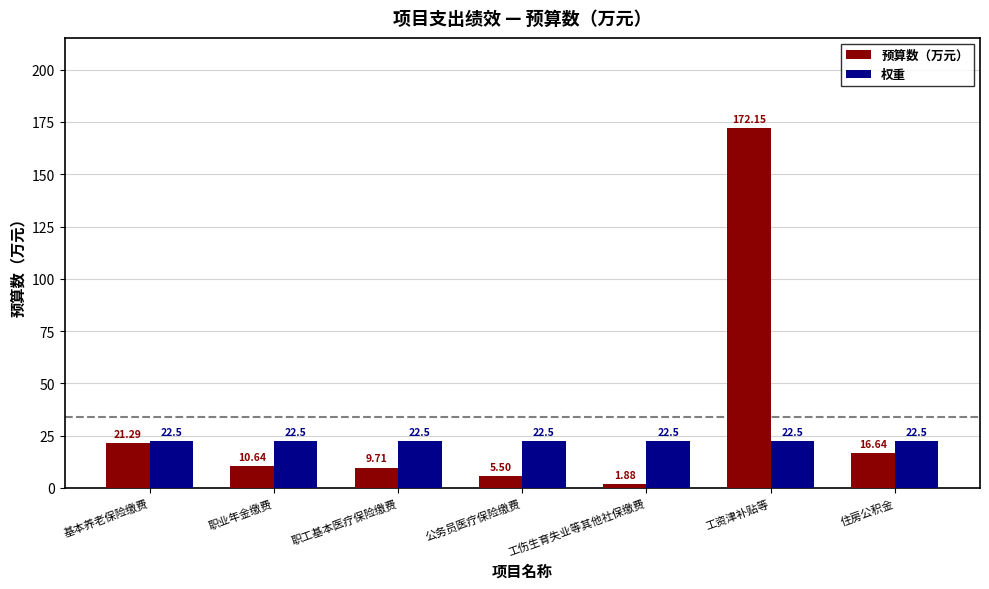

How many series are shown in this chart?

2